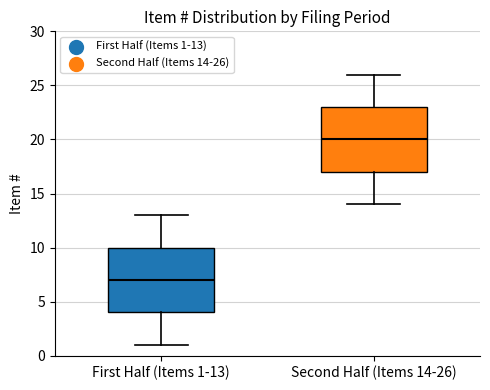

Which box has the lowest median line?

First Half (Items 1-13)